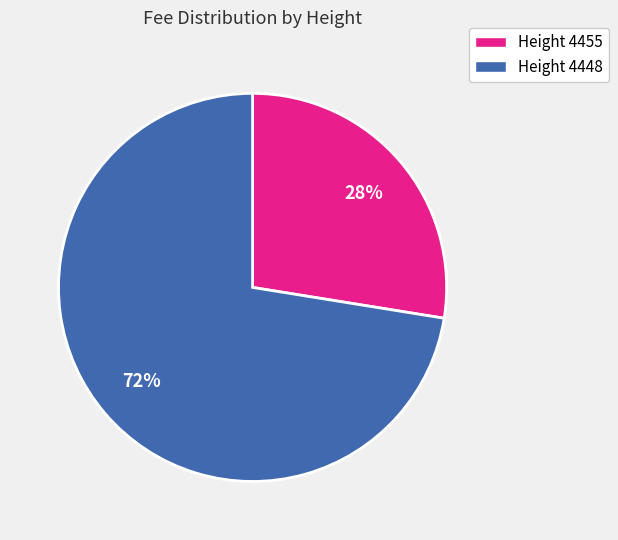

To the nearest percent, what percentage of the pie is Height 4455?

28%